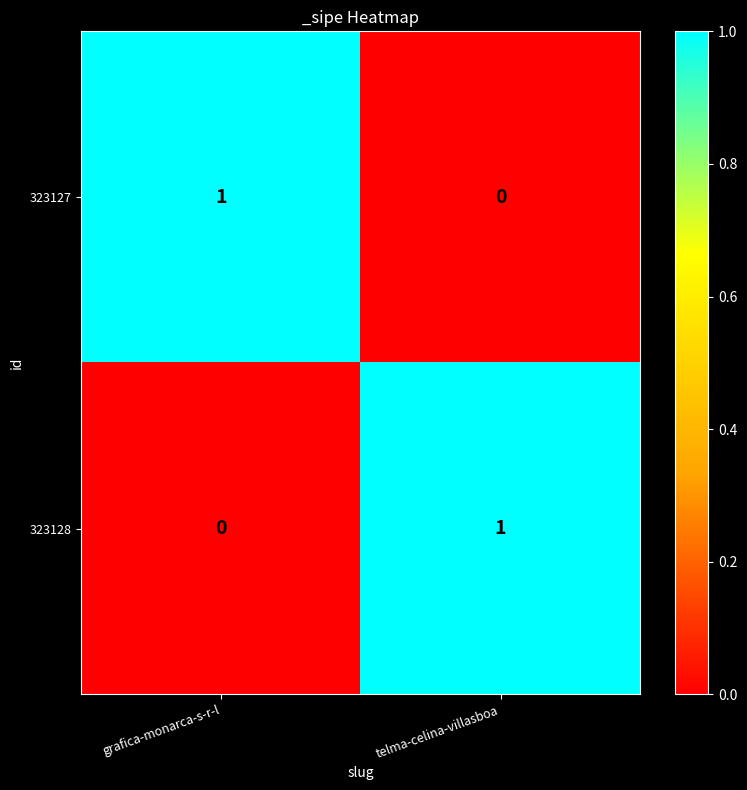

At which label does 323127 reach its minimum?

telma-celina-villasboa